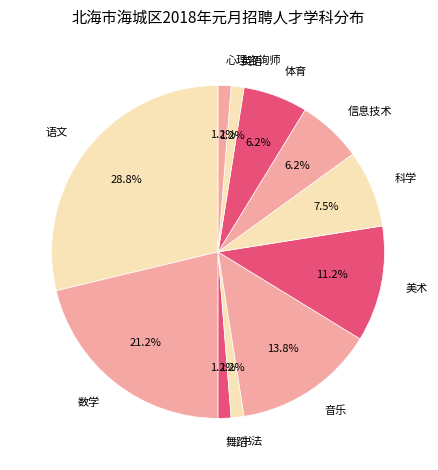

Is it true that 体育 is 6% of the pie?

True